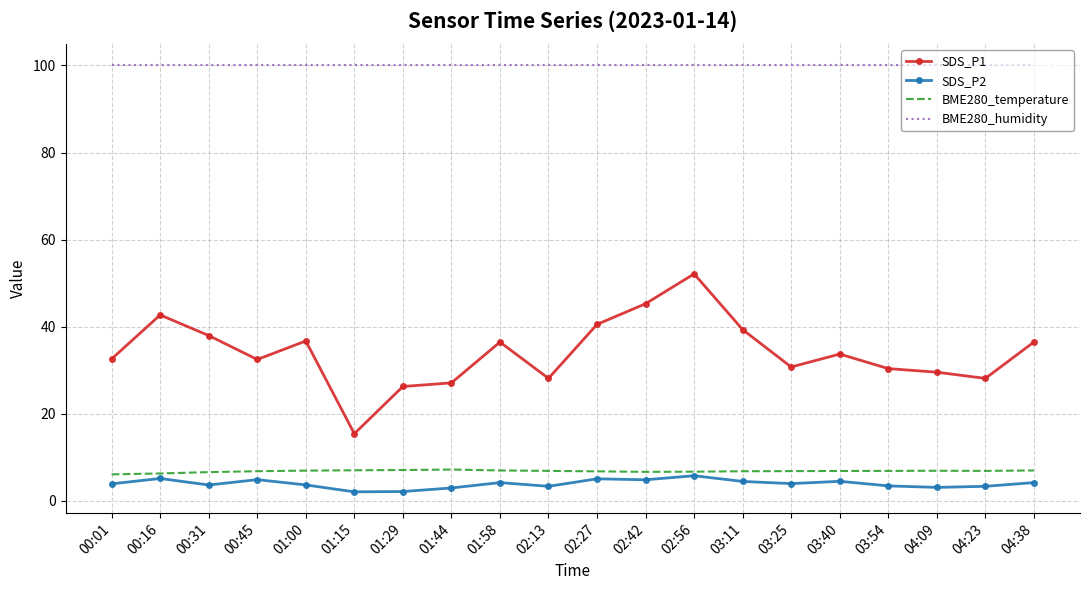

The BME280_temperature series shows 10.8 at 01:44. True or false?

False